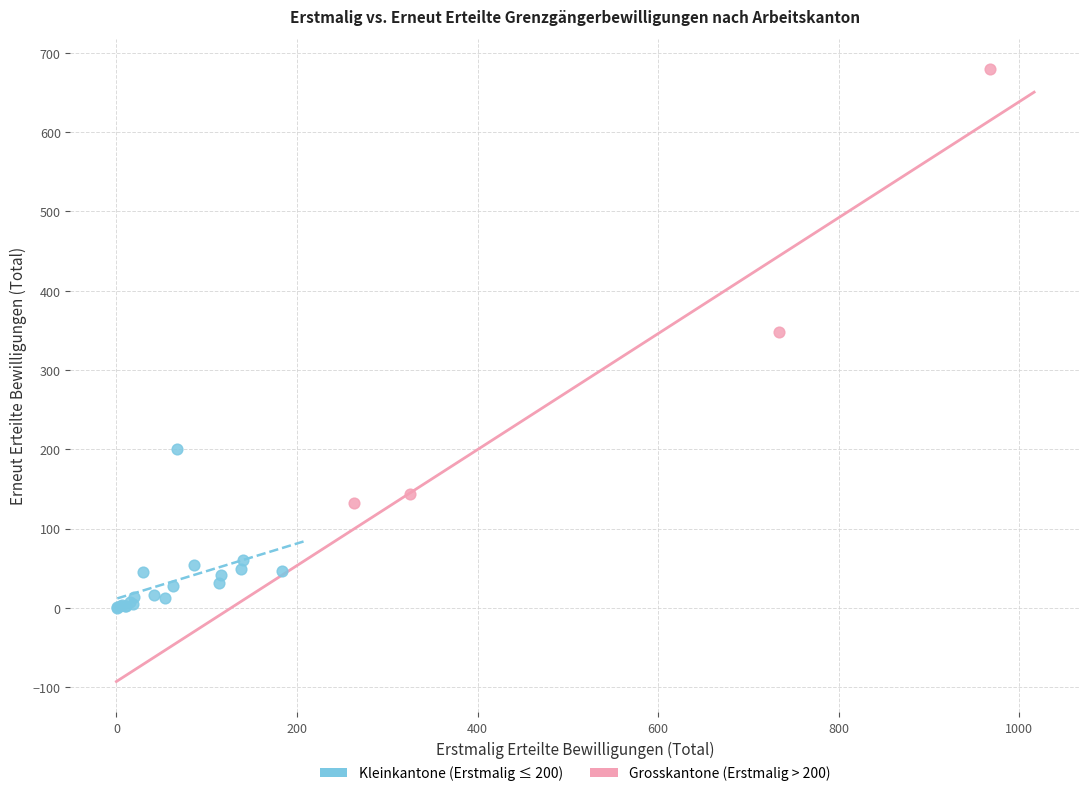

Which series has the widest spread of Y values?

Grosskantone (Erstmalig > 200)